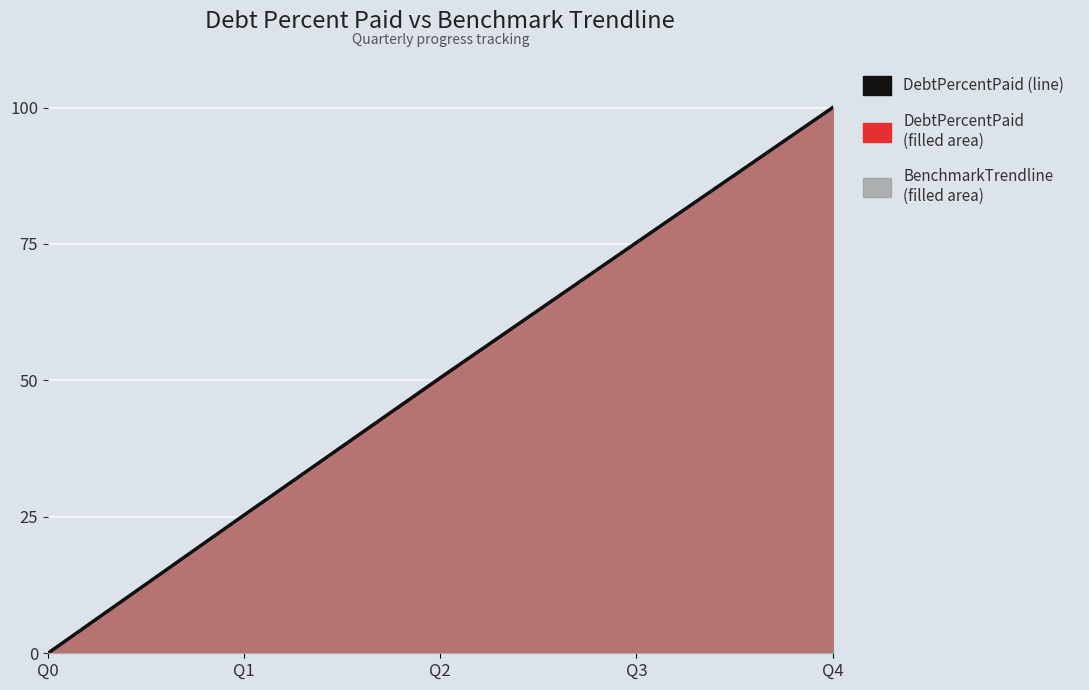

True or false: there are more than 1 points higher than both neighbors.

False